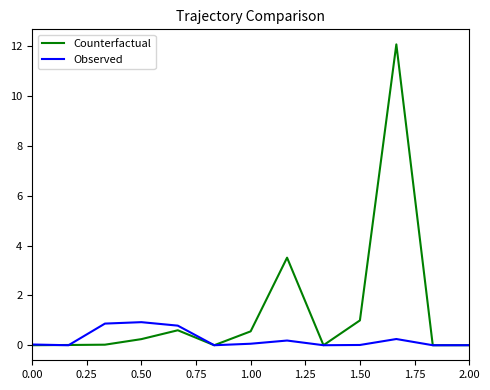

List the series in order of their peak value, lowest first.

Observed, Counterfactual